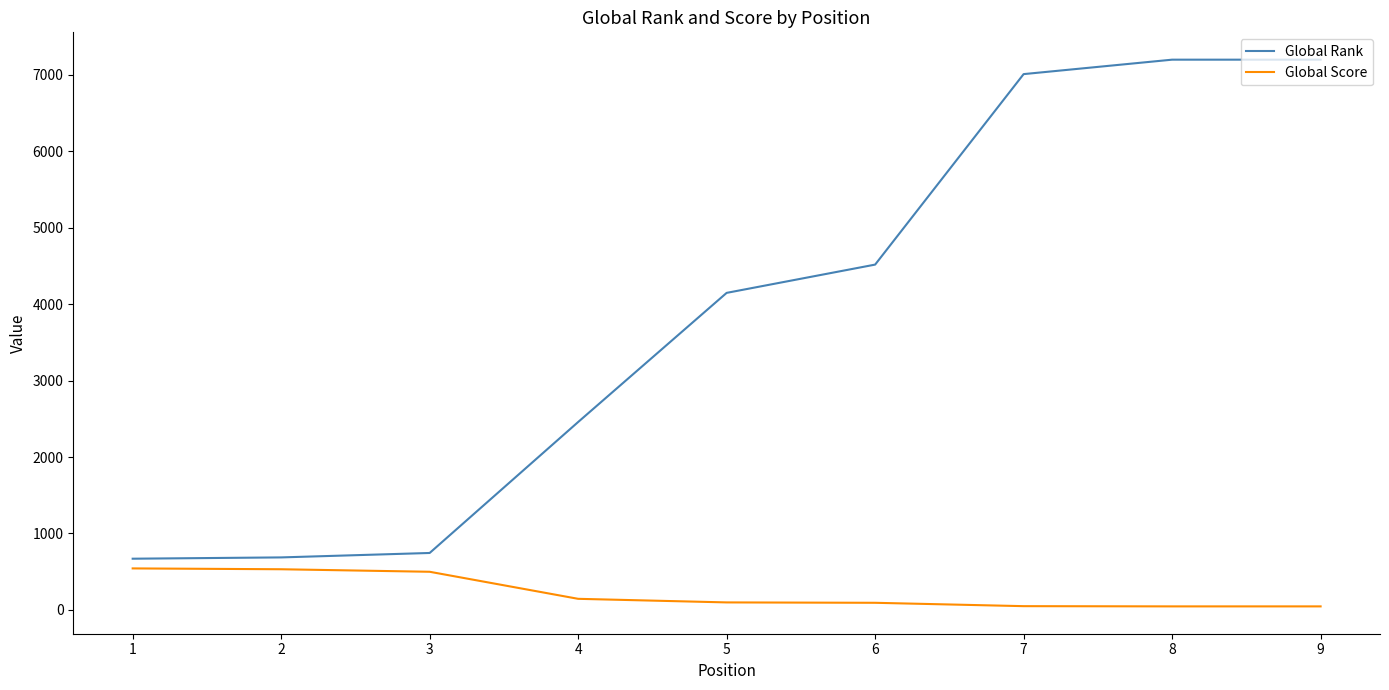

True or false: Global Score and Global Rank cross at least once.

False